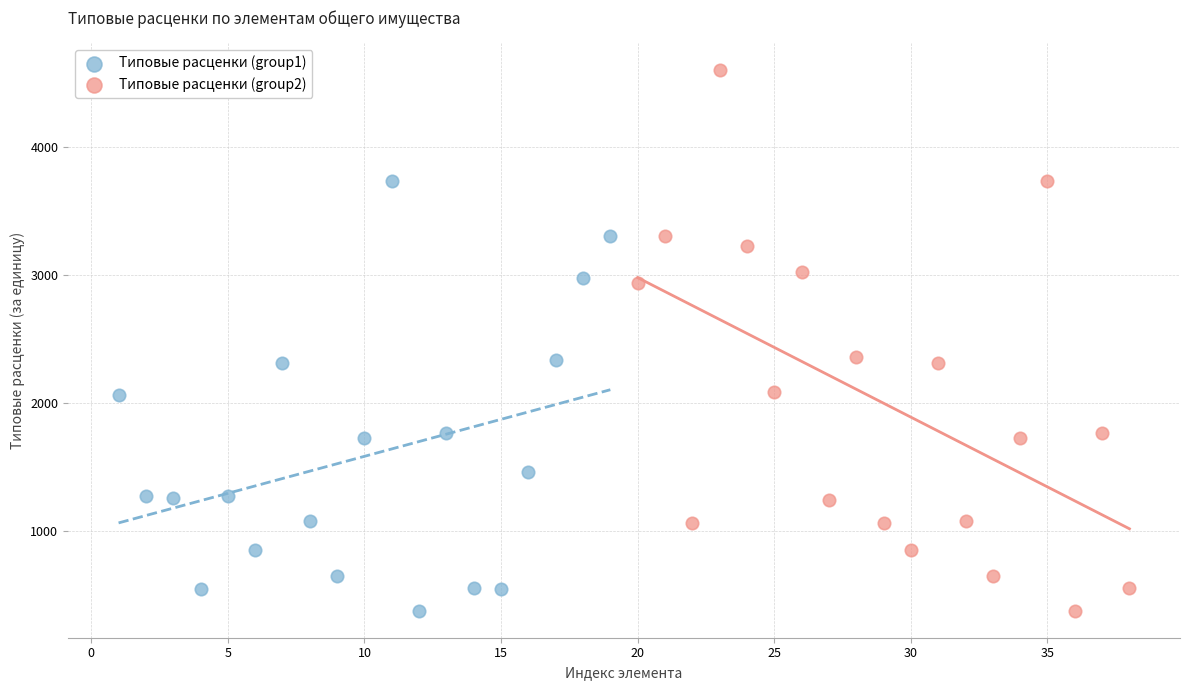

Which series has the widest spread of Y values?

Типовые расценки (group2)